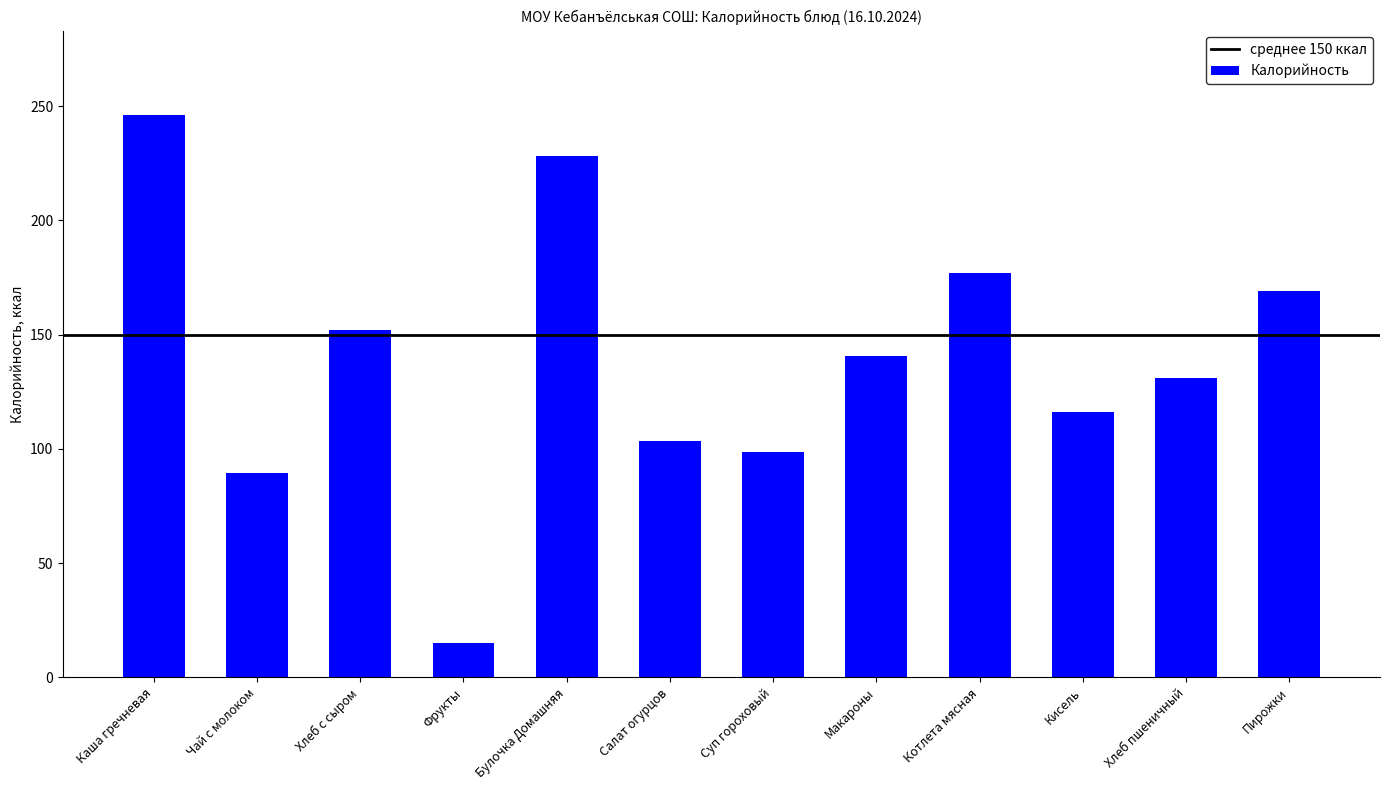

Rank the categories by value from lowest to highest.

Фрукты, Чай с молоком, Суп гороховый, Салат огурцов, Кисель, Хлеб пшеничный, Макароны, Хлеб с сыром, Пирожки, Котлета мясная, Булочка Домашняя, Каша гречневая